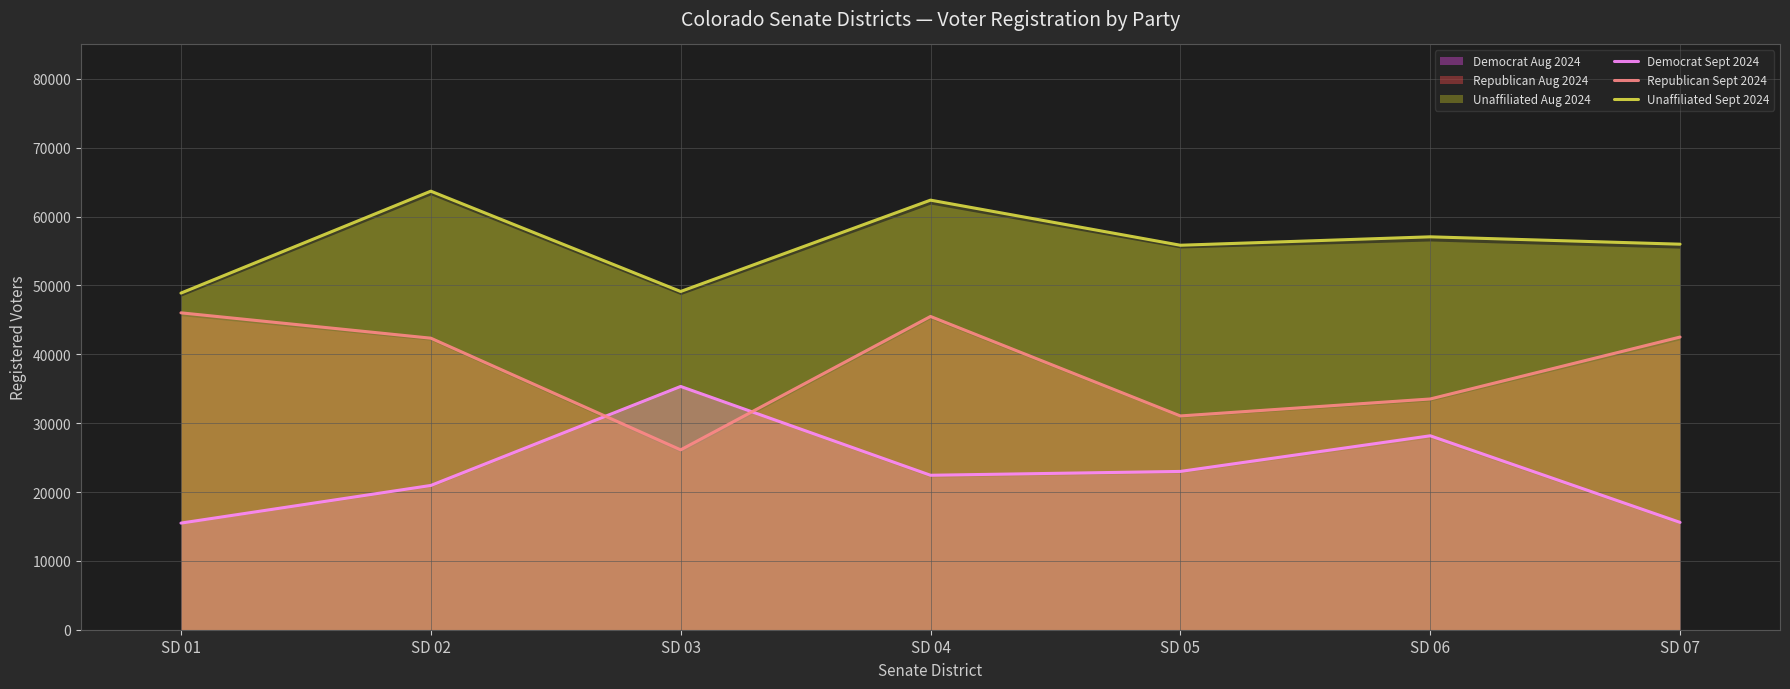

True or false: Democrat Sept 2024 and Unaffiliated Sept 2024 intersect in this chart.

False